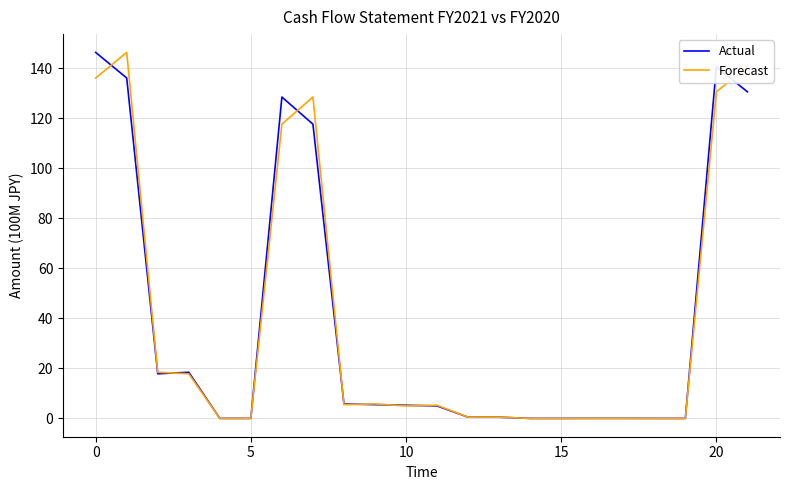

What are all the series names shown in the legend?

Actual, Forecast